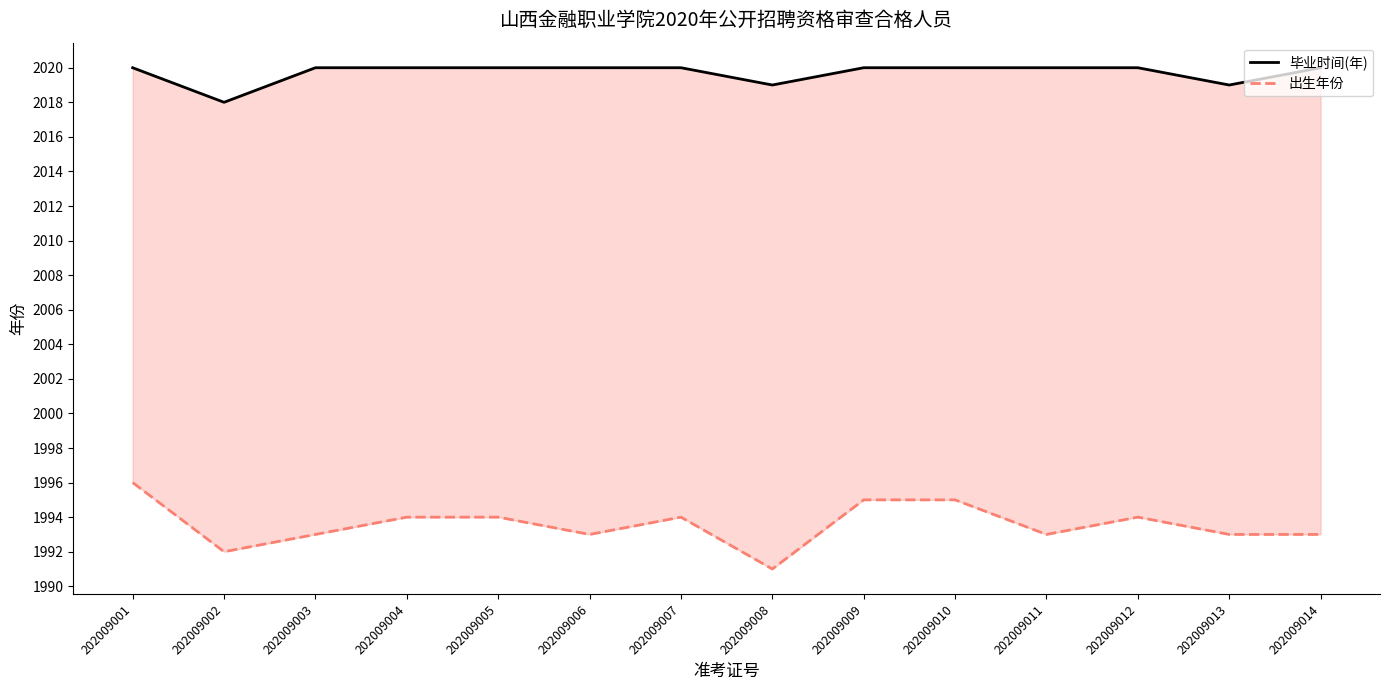

Is the value of 出生年份 at 202009009 greater than the value of 毕业时间(年) at 202009007?

No